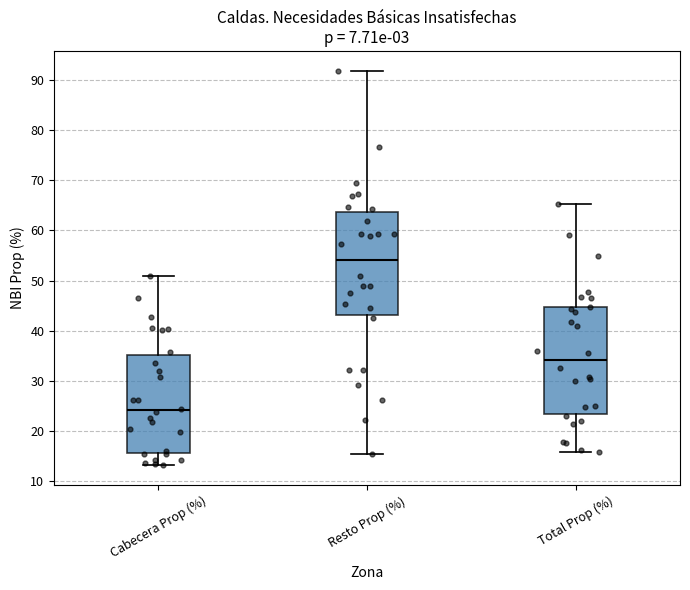

Reading left to right, transcribe this box plot: for each box, give where its median line is, the range the box spans, and where its two whiskers end, as read against the y-axis. The values are not printed on the chart, so give them approximately, as read against the axis.

Cabecera Prop (%): median 24, box 16 to 35, whiskers 13 to 51
Resto Prop (%): median 54, box 43 to 64, whiskers 15 to 92
Total Prop (%): median 34, box 23 to 45, whiskers 16 to 65